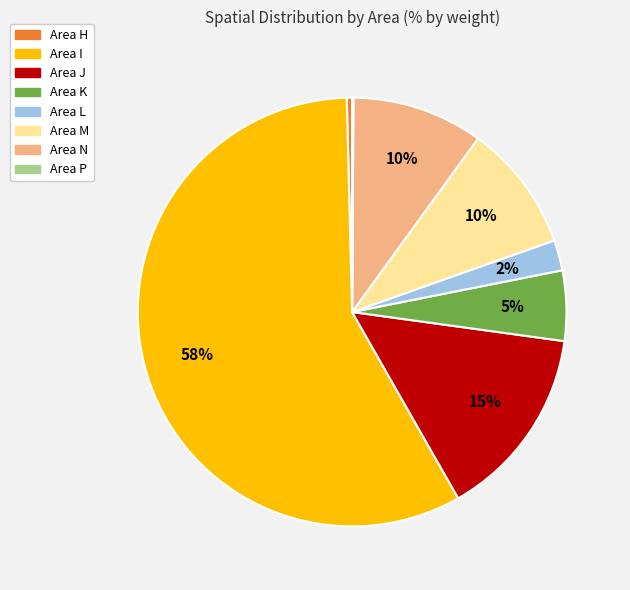

Which slice is the largest?

Area I